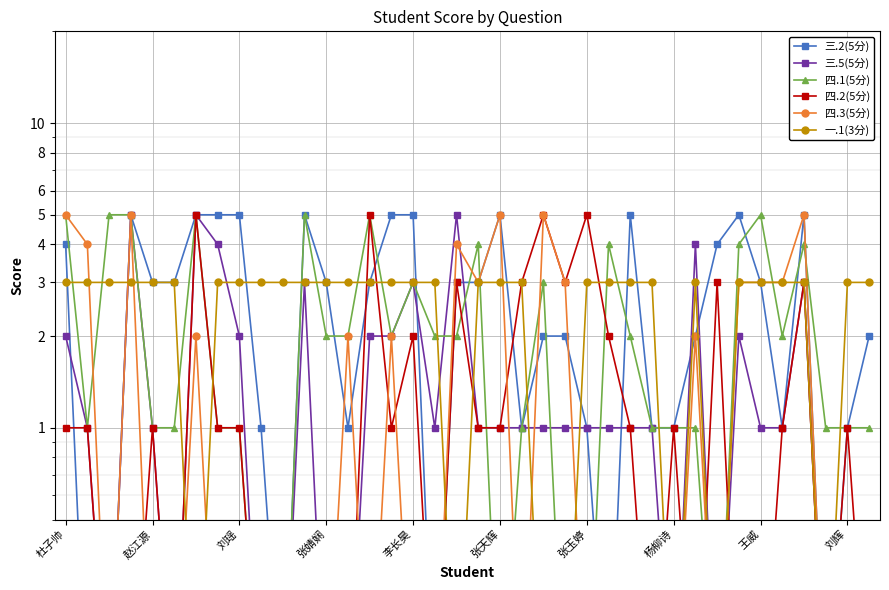

Which category has the highest value across all series?

张婧娴